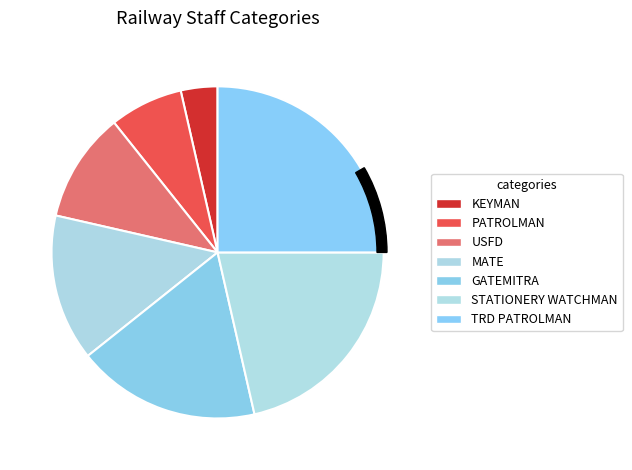

What percentage do MATE and PATROLMAN together represent?

21.4%